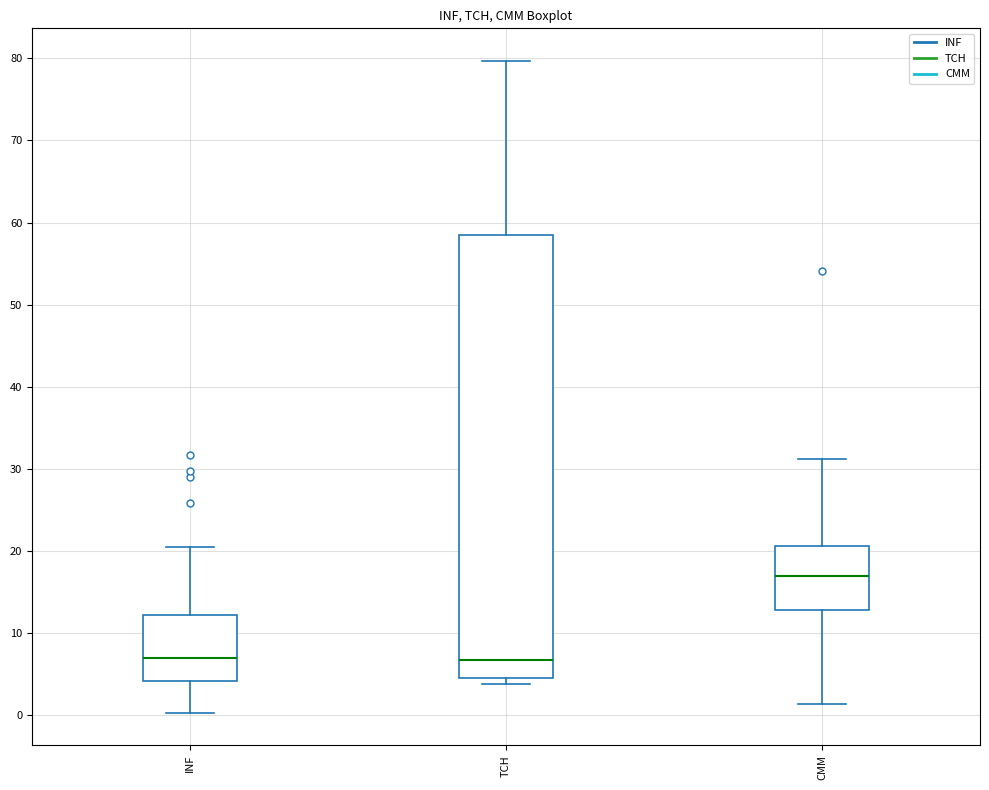

Reading left to right, read every box against the y-axis: the position of its median line, the range the box covers, and the ends of its whiskers. The values are not printed on the chart, so give them approximately, as read against the axis.

INF: median 7, box 4 to 12, whiskers 0 to 21
TCH: median 7, box 5 to 58, whiskers 4 to 80
CMM: median 17, box 13 to 21, whiskers 1 to 31